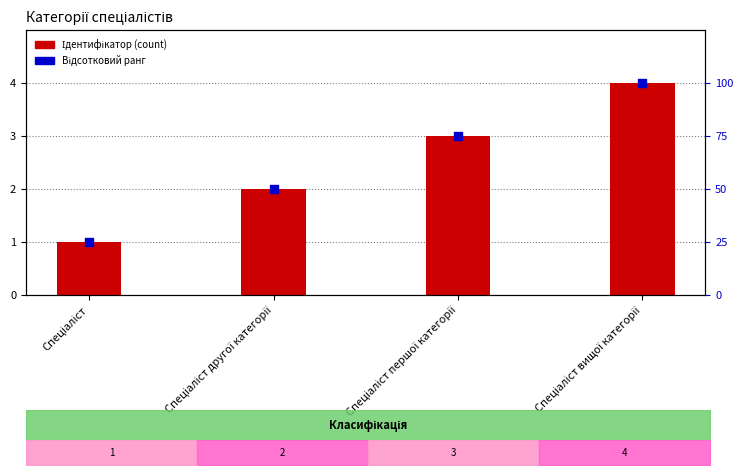

Is the value of Відсотковий ранг at Спеціаліст greater than the value of Ідентифікатор (count) at Спеціаліст другої категорії?

Yes